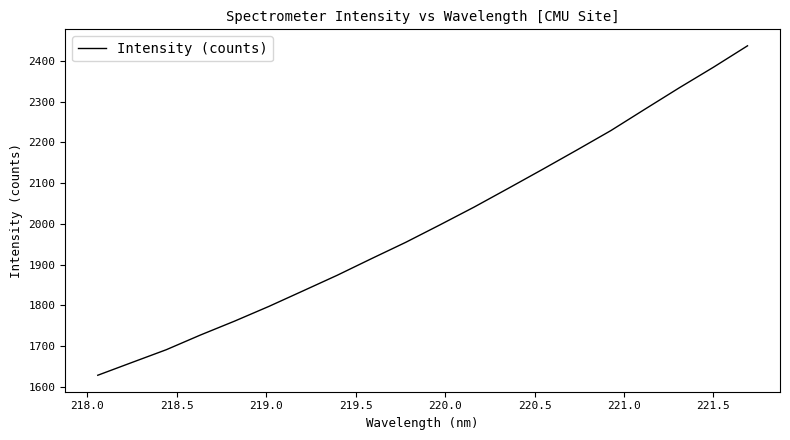

True or false: the data has more than 2 interior local peaks.

False